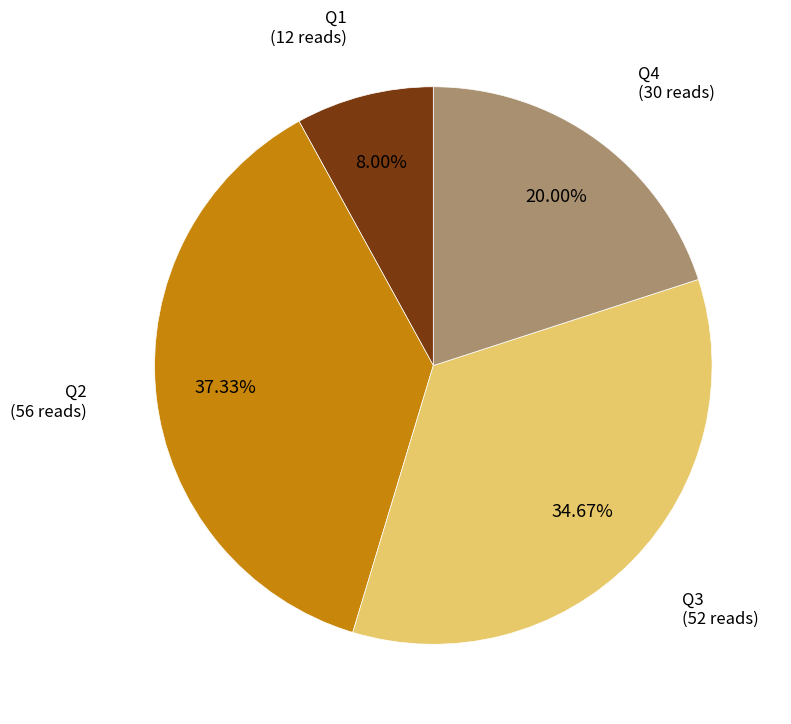

What is the total percentage of Q1 and Q4?

28.0%